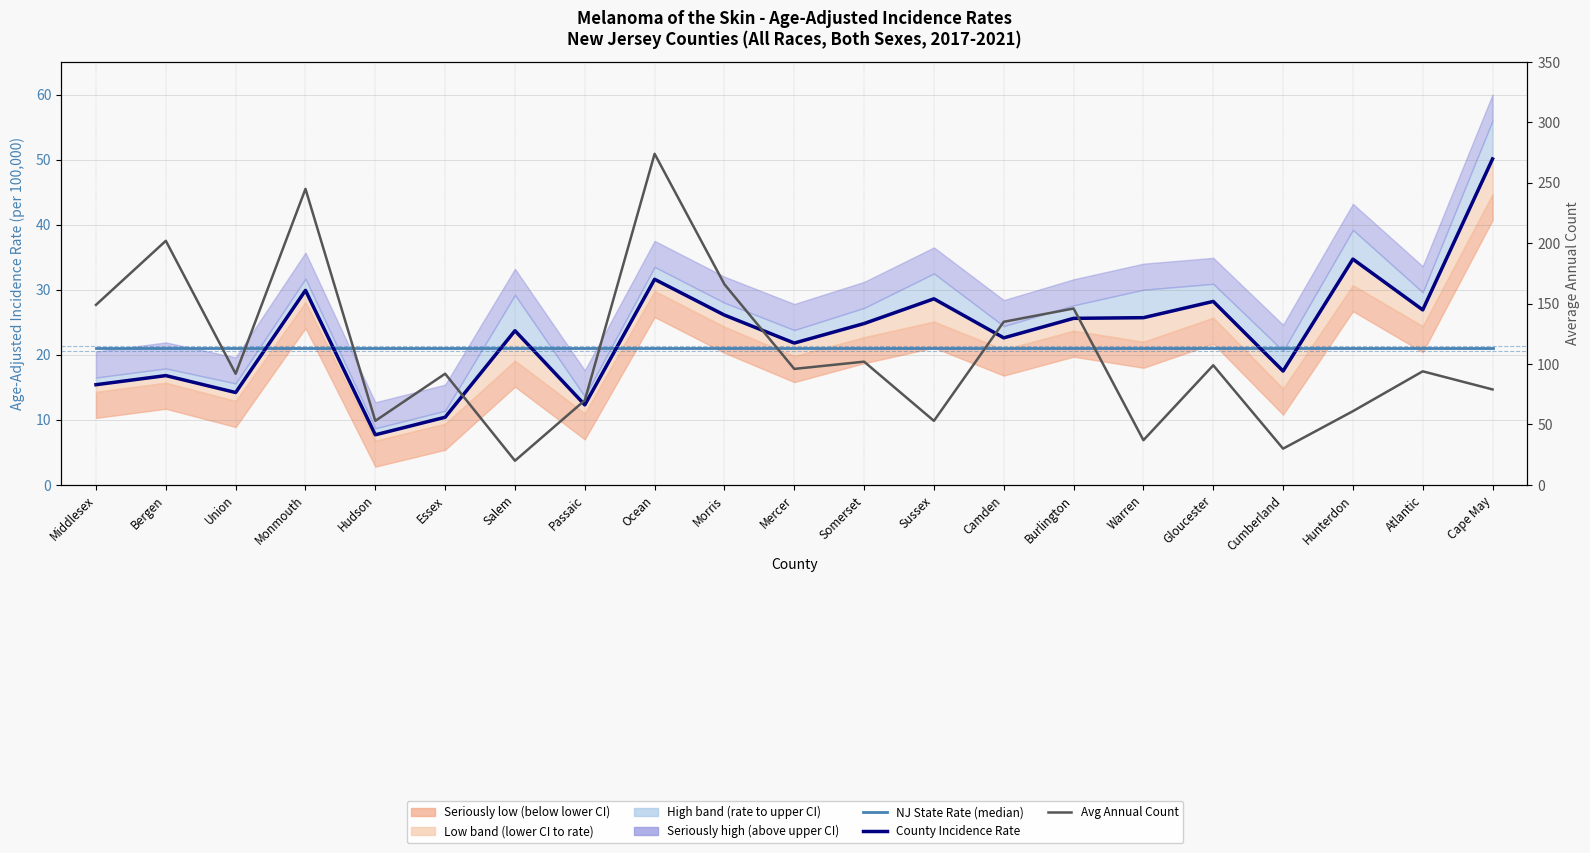

What is the label of the 8th point from the left?

Passaic